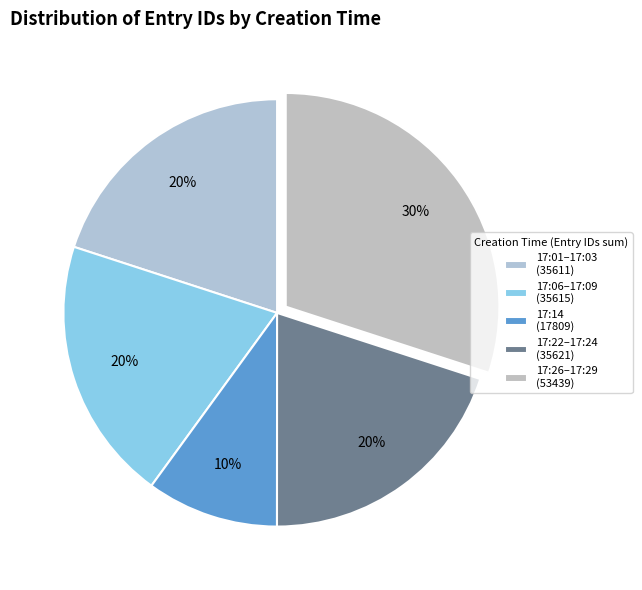

Which category has the smallest portion of the pie?

17:14 (17809)